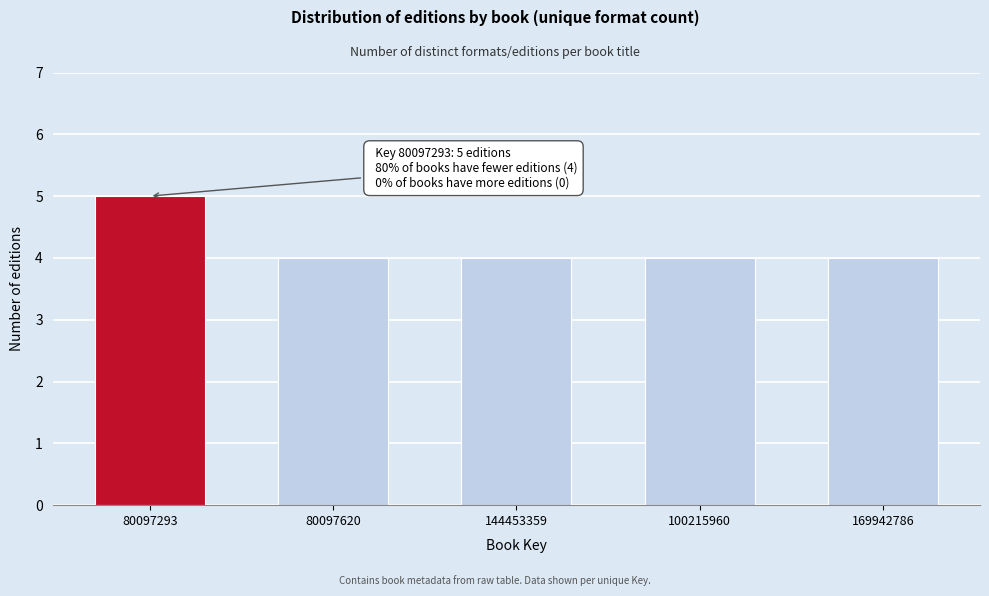

Reading left to right, extract all data points from this chart.

5	4	4	4	4